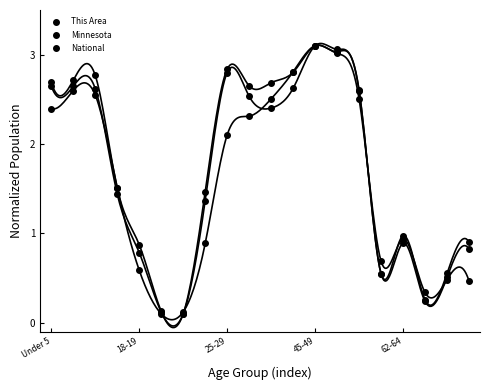

What is the greatest value displayed?

3.1